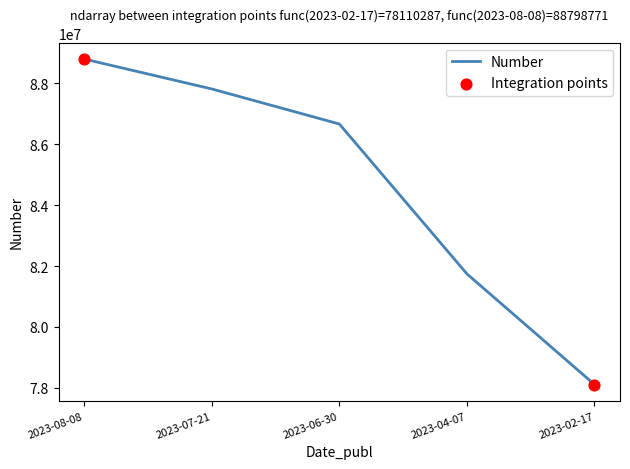

Approximately how many times larger is the value at 2023-06-30 compared to 2023-08-08?

1.0